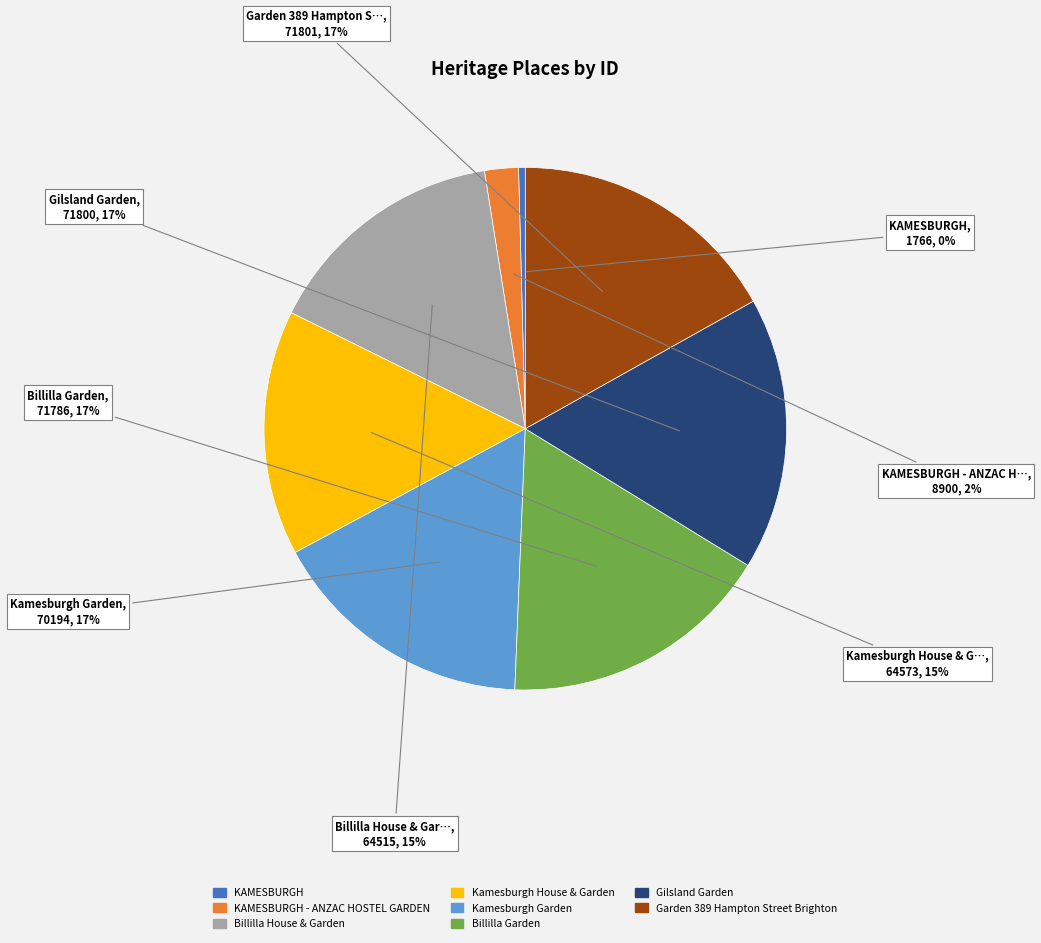

To the nearest percent, what is the average slice percentage?

12%